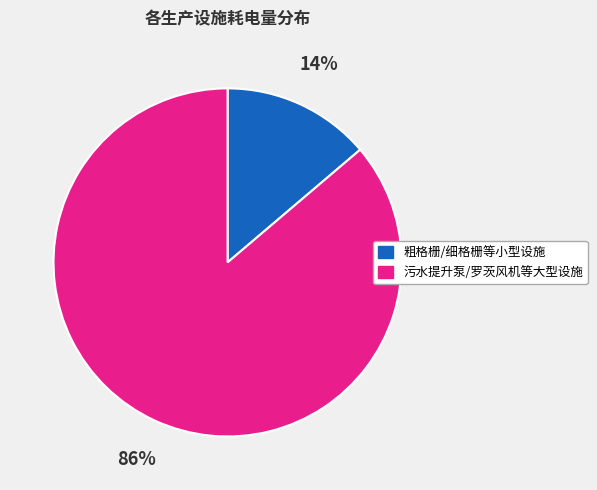

To the nearest percent, what is the average slice percentage?

50%